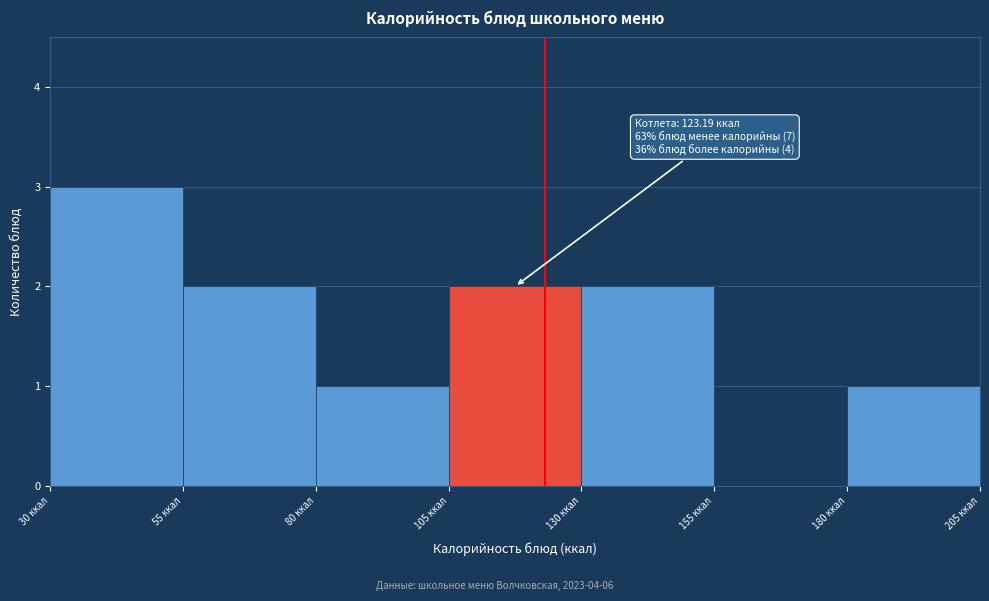

Which range on the x-axis has the tallest bar?

30 to 55